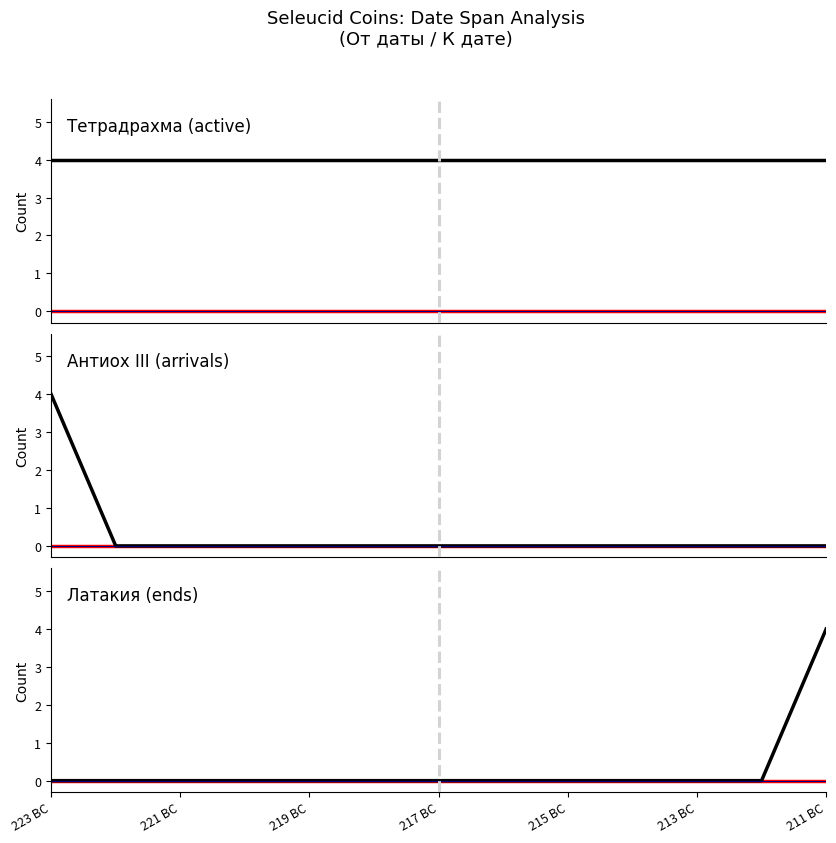

At which category does the chart reach its peak across all series?

223 BC